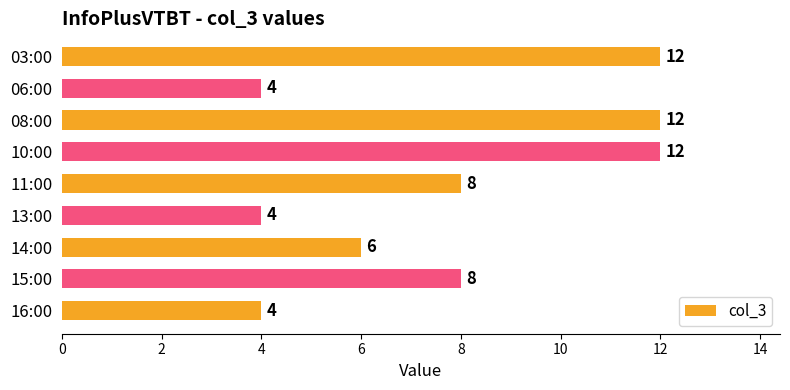

Which has a higher value, 16:00 or 15:00?

15:00